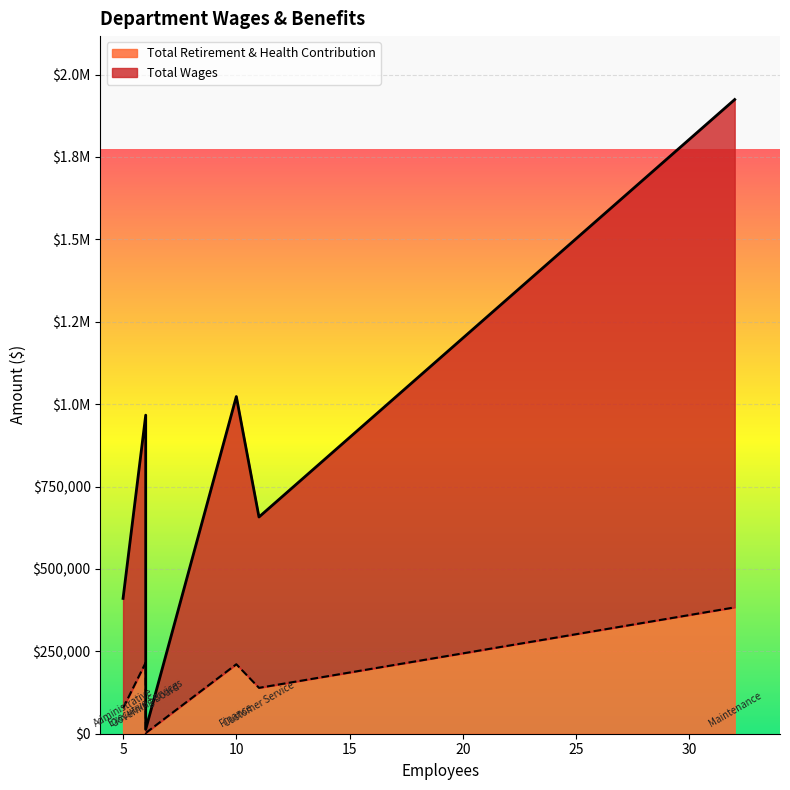

Which series has the widest spread of values?

Total Wages